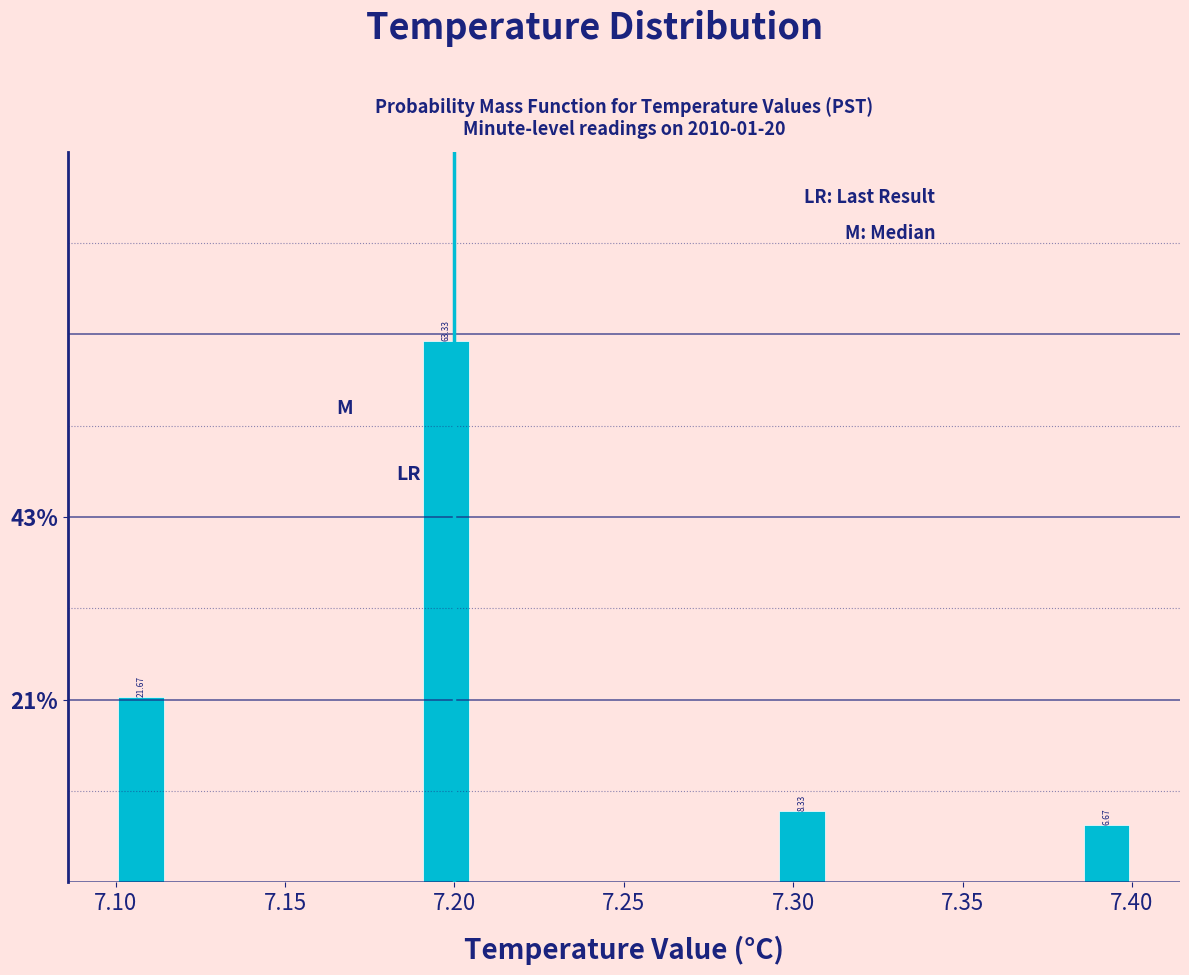

Around what value on the x-axis is the tallest bar? Give the approximate position of its centre, as read against the axis.

7.200